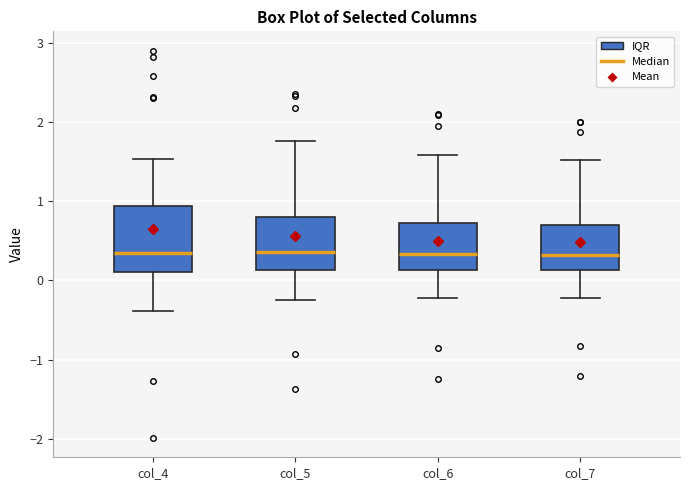

Where is the lower edge of the box for col_4 on the y-axis? The values are not printed on the chart, so give them approximately, as read against the axis.

0.1